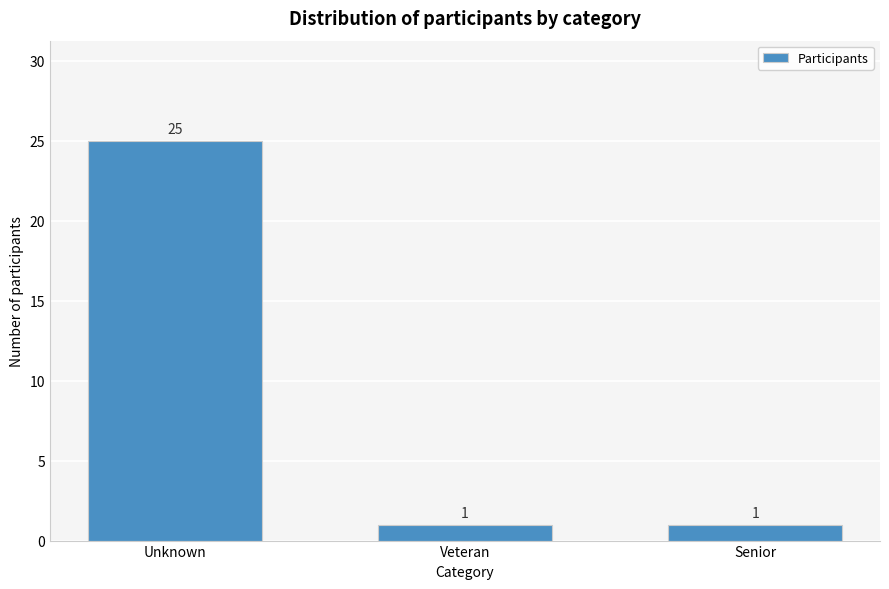

Reading left to right, extract all data points from this chart.

25	1	1